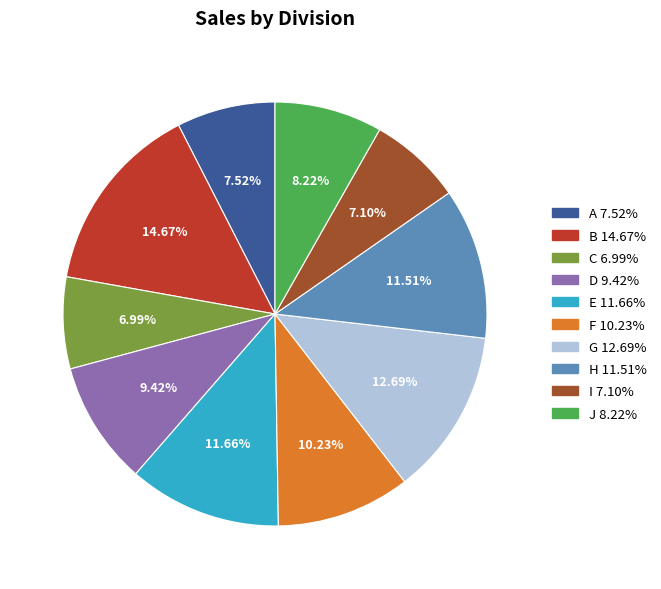

True or false: D accounts for 1% of the total.

False